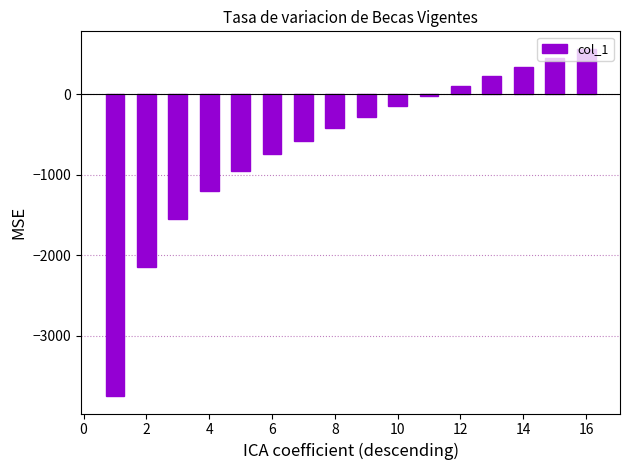

Count the number of values greater than -283.

7